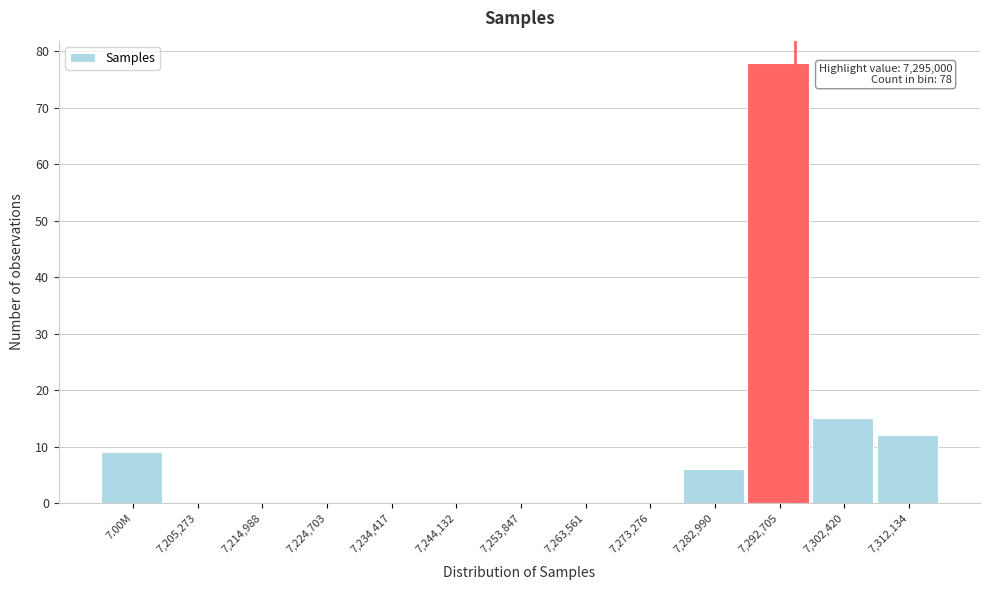

Reading left to right, extract all data points from this chart.

7.00M=9	7,205,273=0	7,214,988=0	7,224,703=0	7,234,417=0	7,244,132=0	7,253,847=0	7,263,561=0	7,273,276=0	7,282,990=6	7,292,705=78	7,302,420=15	7,312,134=12